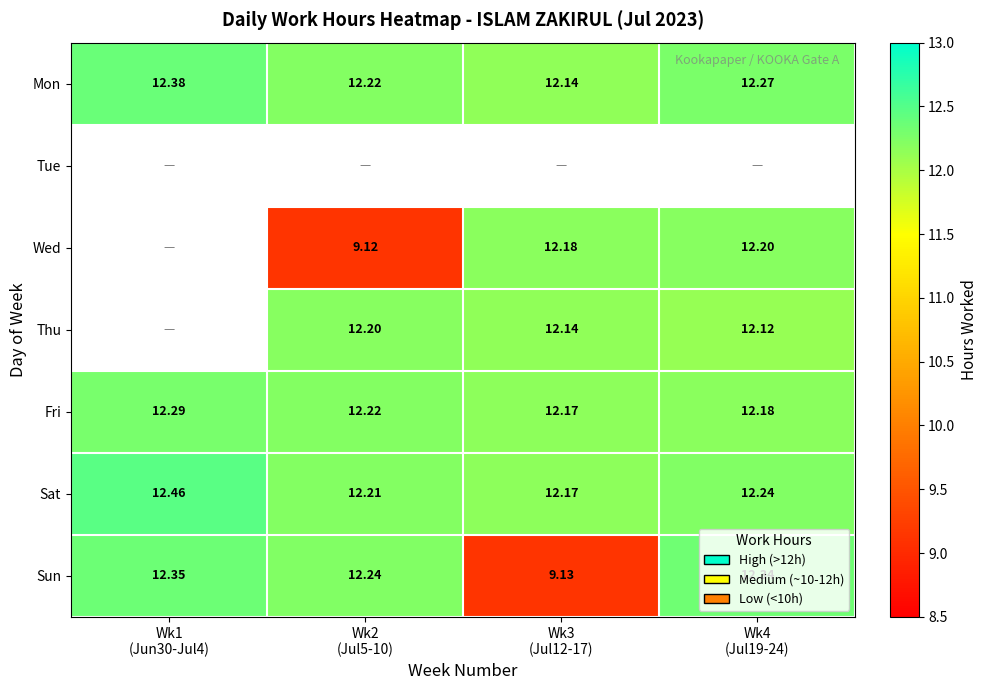

Which series has the largest total across all categories?

Sat